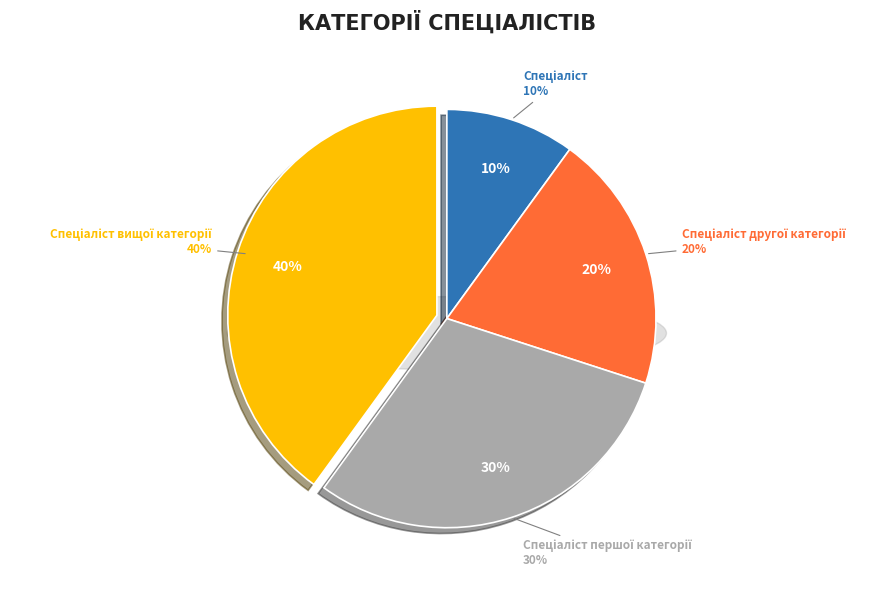

What is the total percentage of Спеціаліст другої категорії and Спеціаліст першої категорії?

50.0%